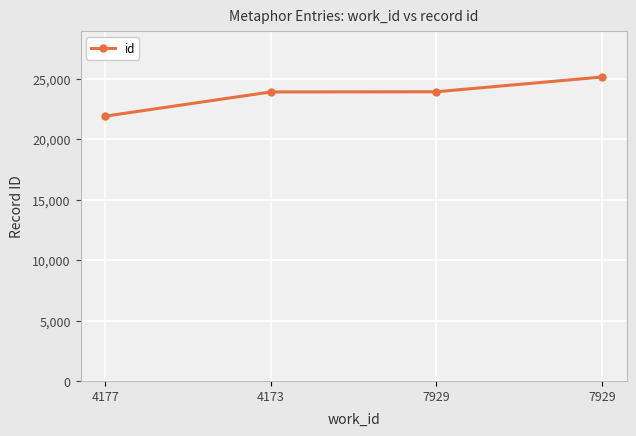

What is the label of the 3rd point from the right?

4173